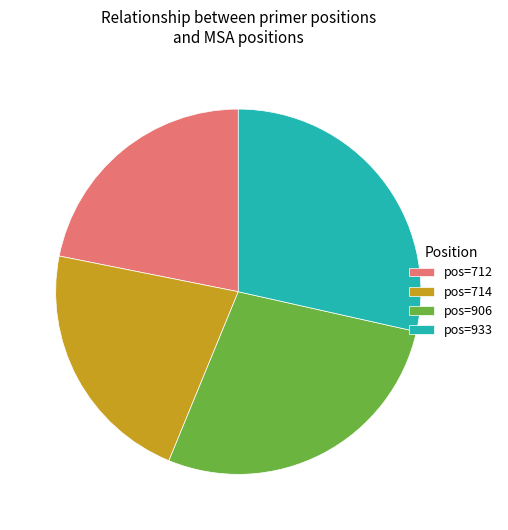

Is there a majority slice in this chart?

No